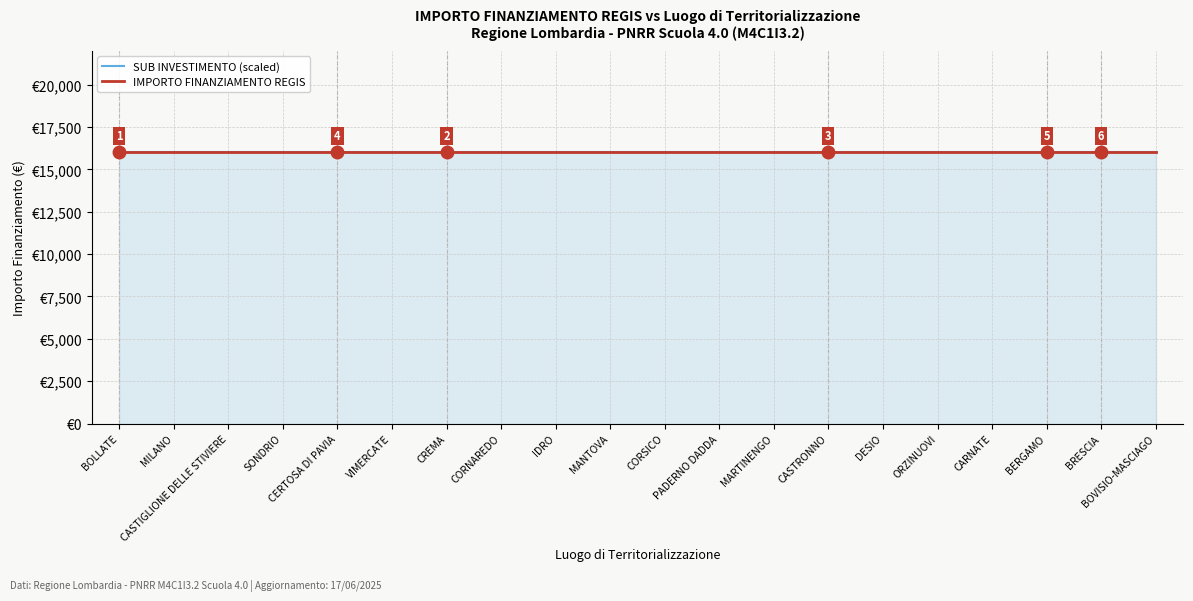

True or false: SUB INVESTIMENTO and INVESTIMENTO cross at least once.

False